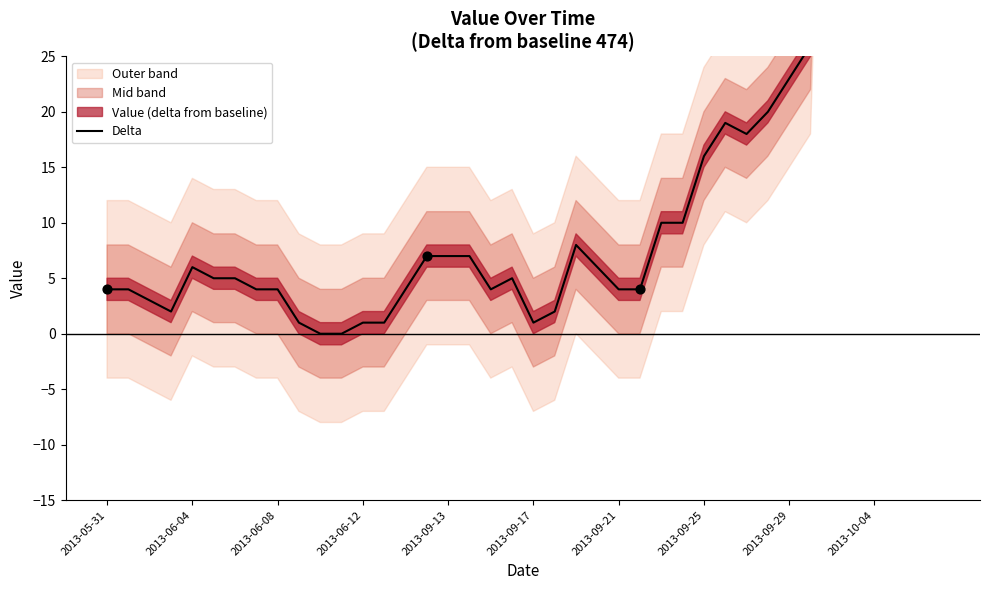

What is the ratio of the value at 19 to the value at 18?

1.2